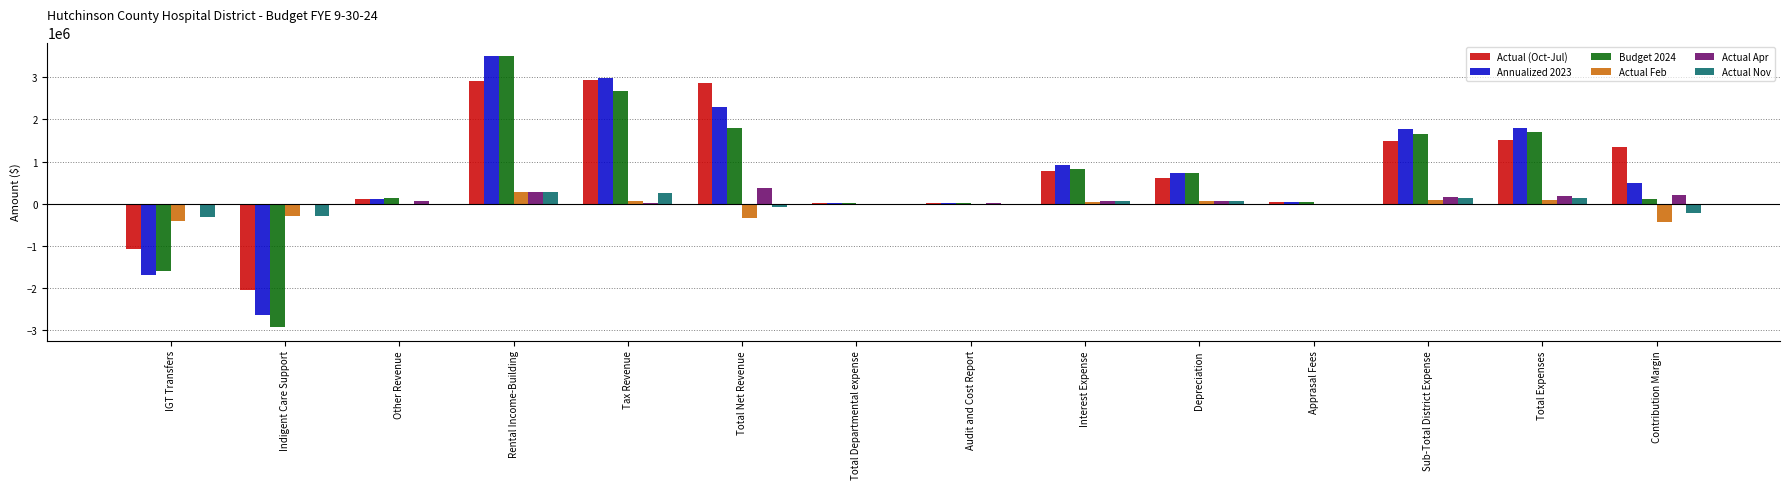

How many groups of bars are there?

14